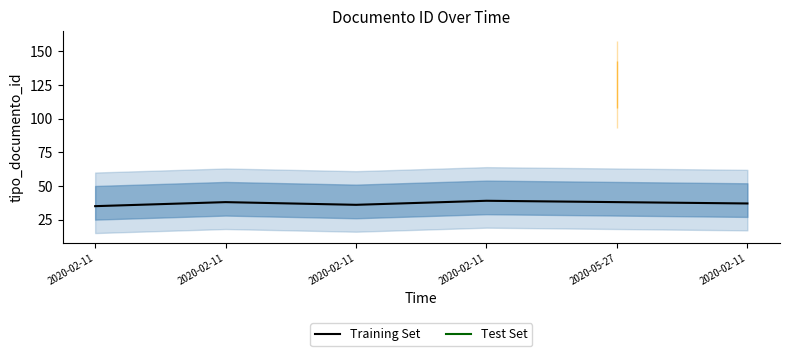

What is the value of the 1st point from the left?

35